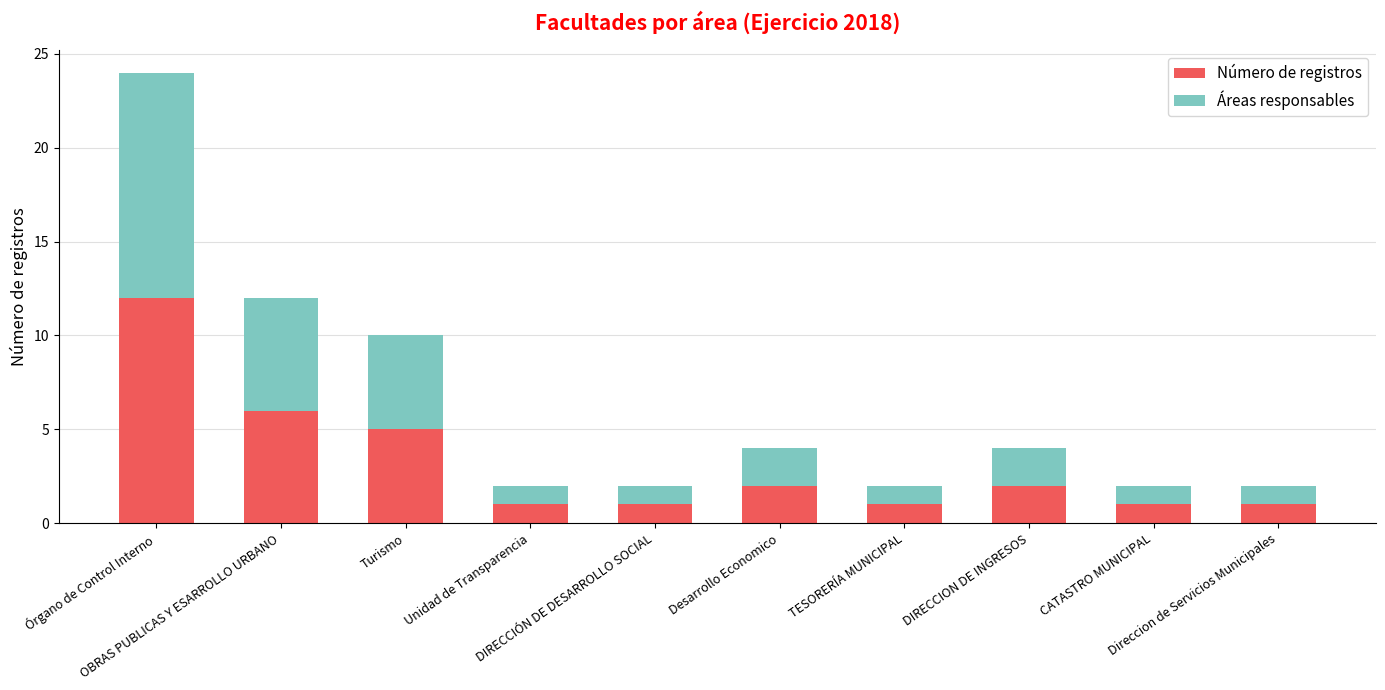

What is the sum of the Número de registros values at Órgano de Control Interno and Turismo?

17